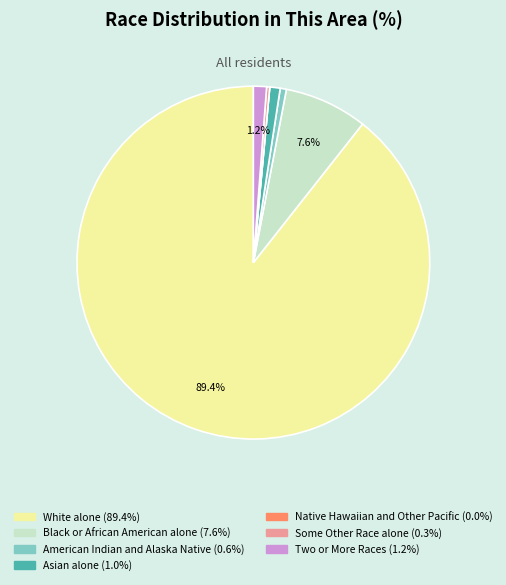

Combined, what portion of the pie is Two or More Races and Black or African American alone?

8.8%